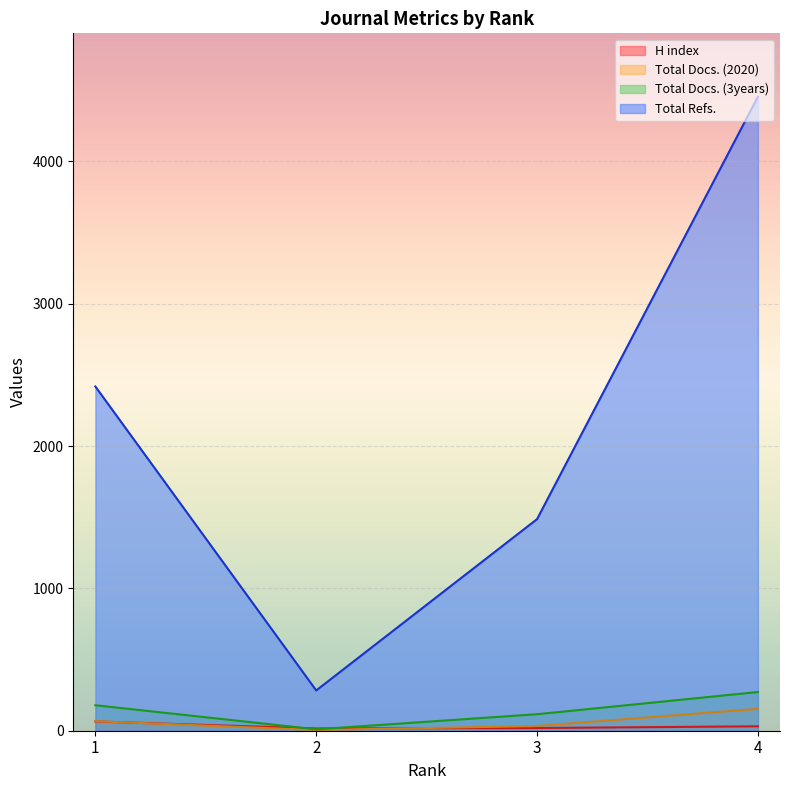

What is the spread (max minus min) of values at 3?

1468